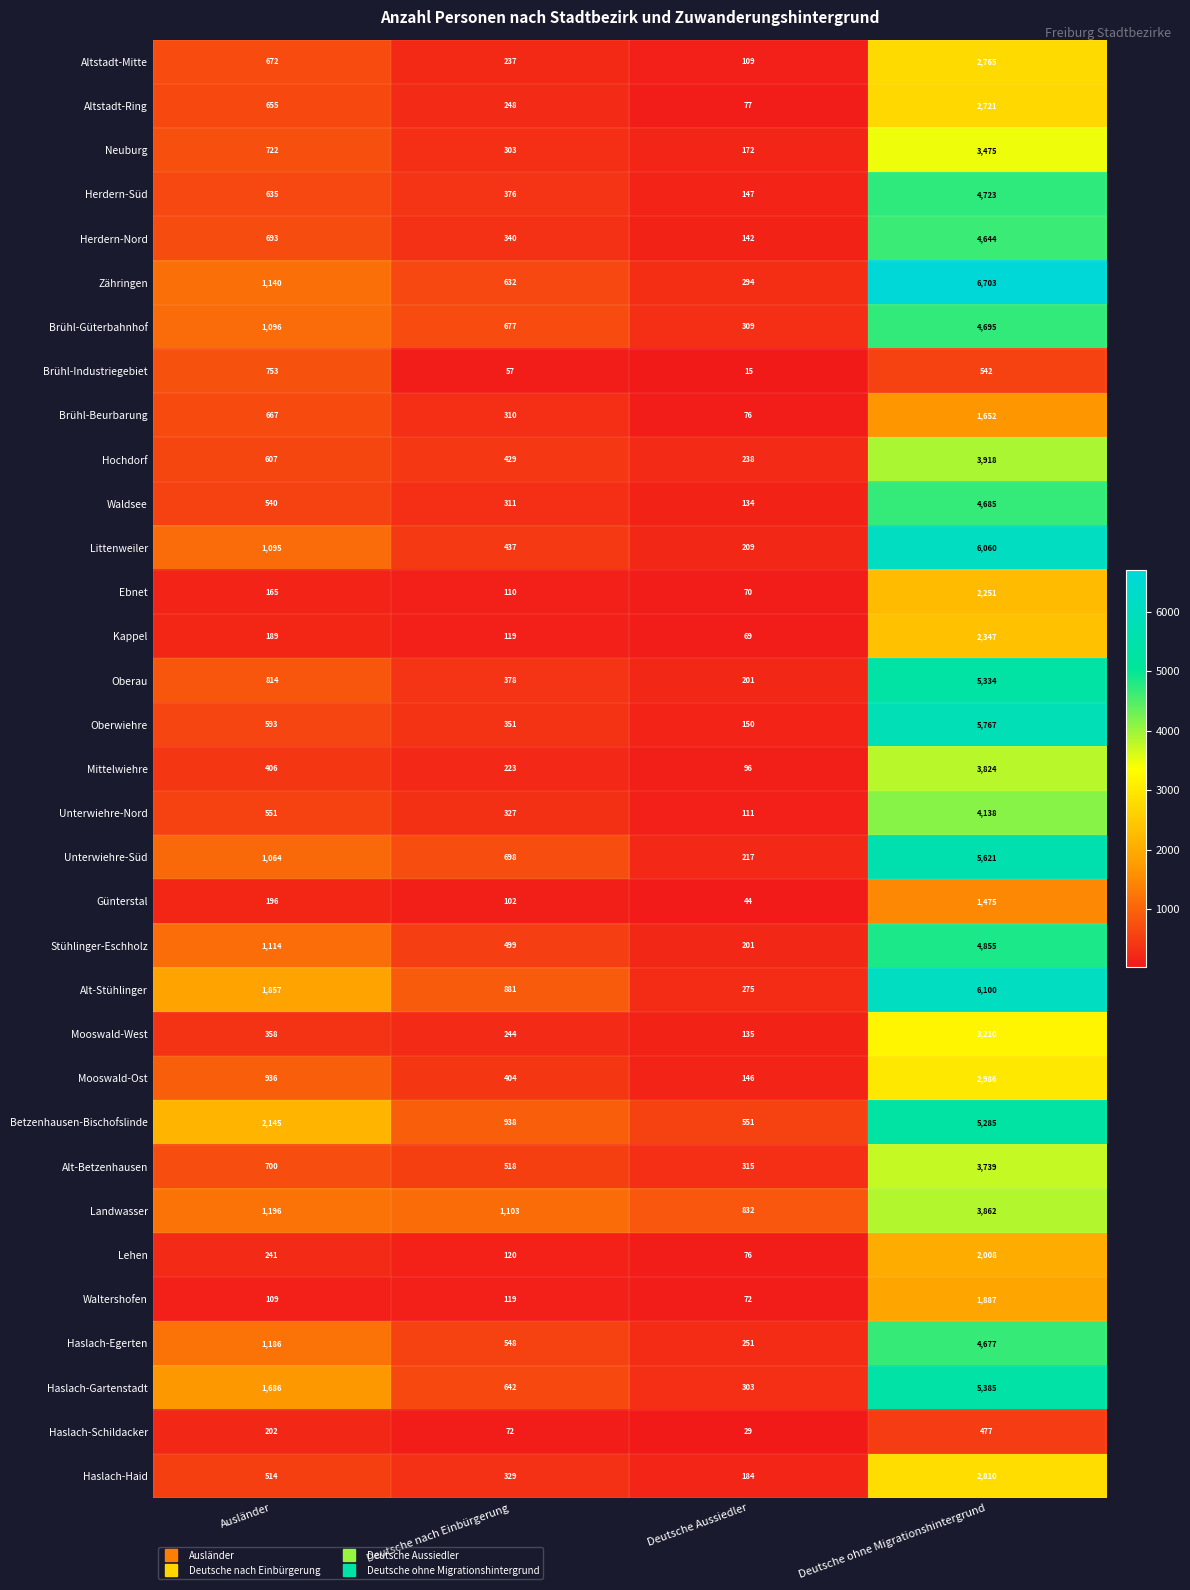

Which series has the widest spread of values?

Zähringen